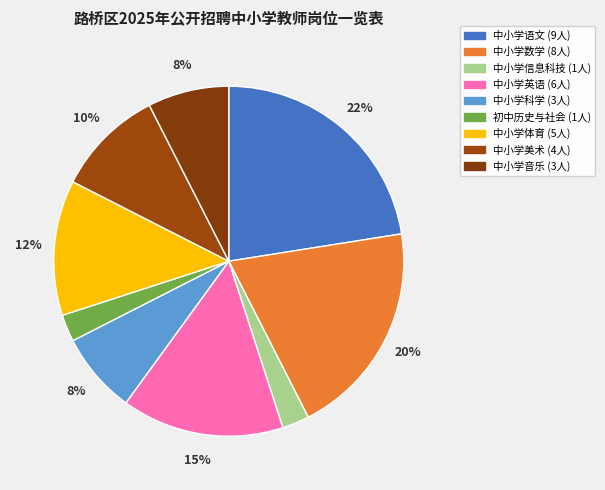

How many slices are in this pie chart?

9